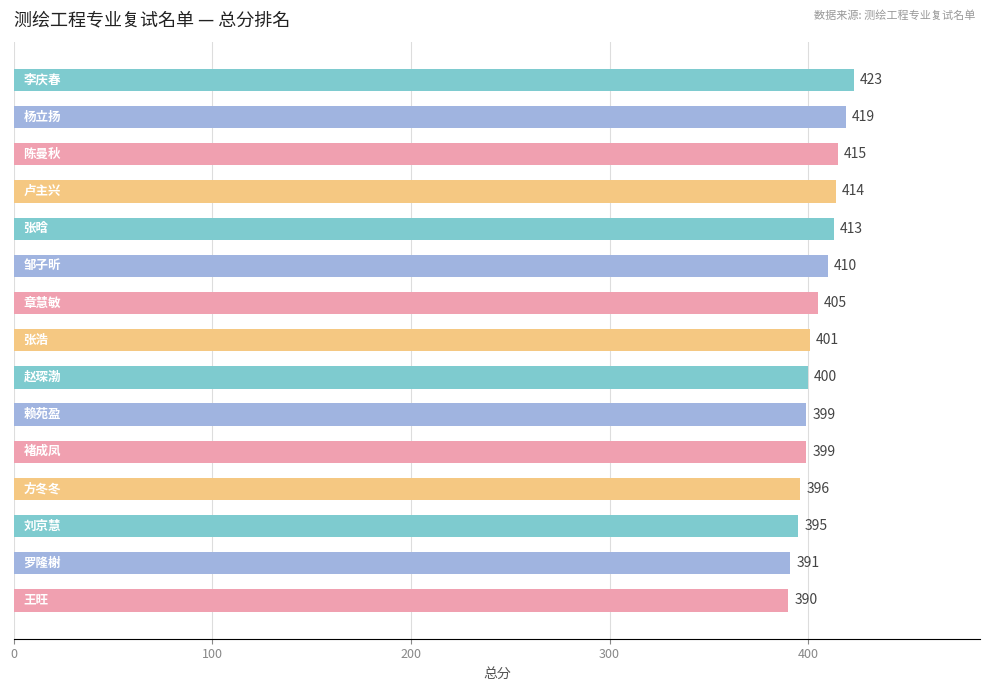

What is the difference between the maximum and second lowest values?

32